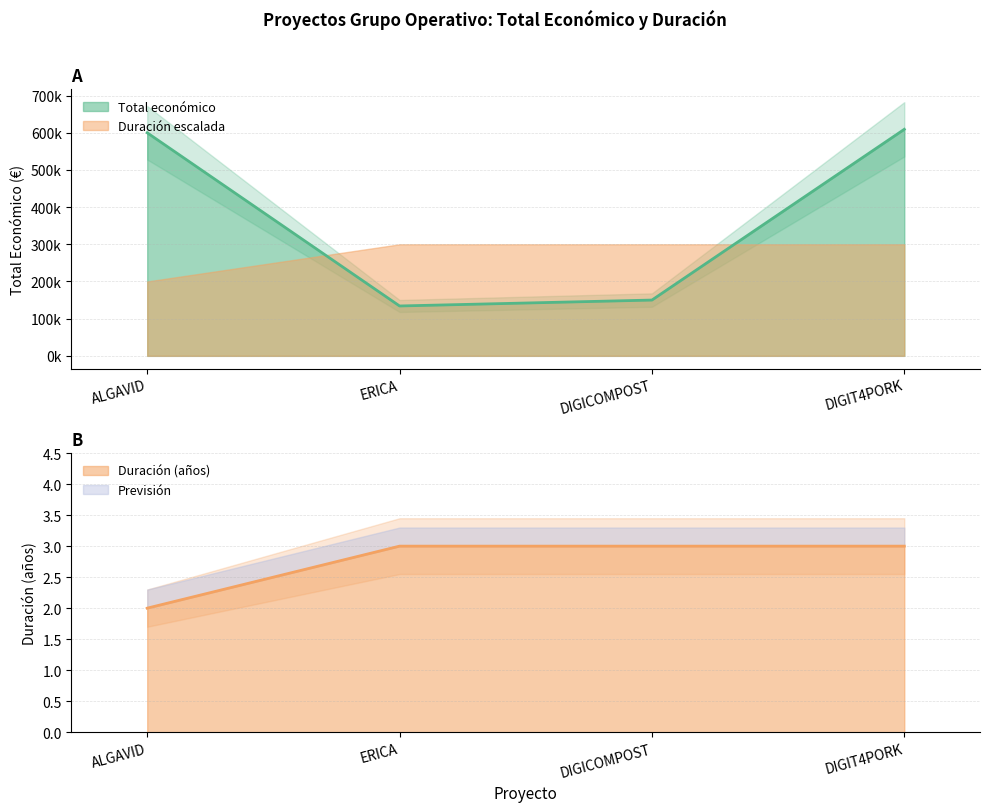

Approximately how many times larger is the value at DIGICOMPOST compared to DIGIT4PORK?

0.2